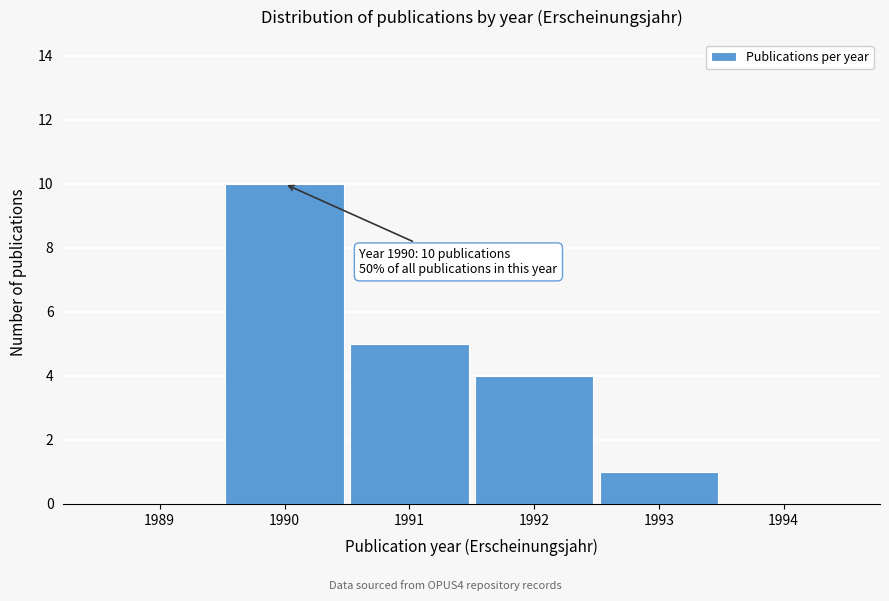

Reading left to right, what are all the values shown in this chart?

1989=0	1990=10	1991=5	1992=4	1993=1	1994=0